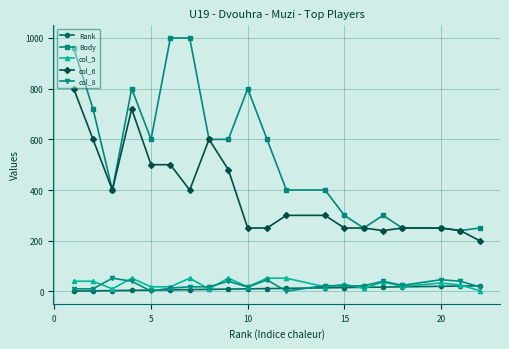

What is the average value of the Rank series?

11